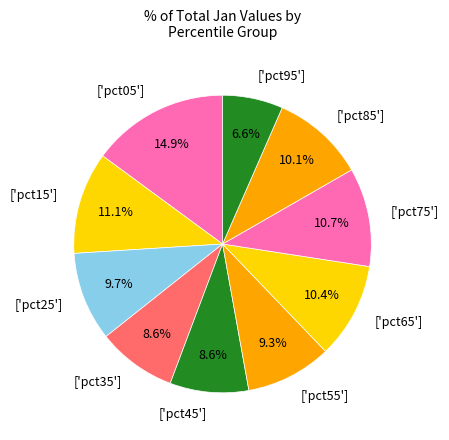

Does ['pct75'] account for over 50% of the chart?

No